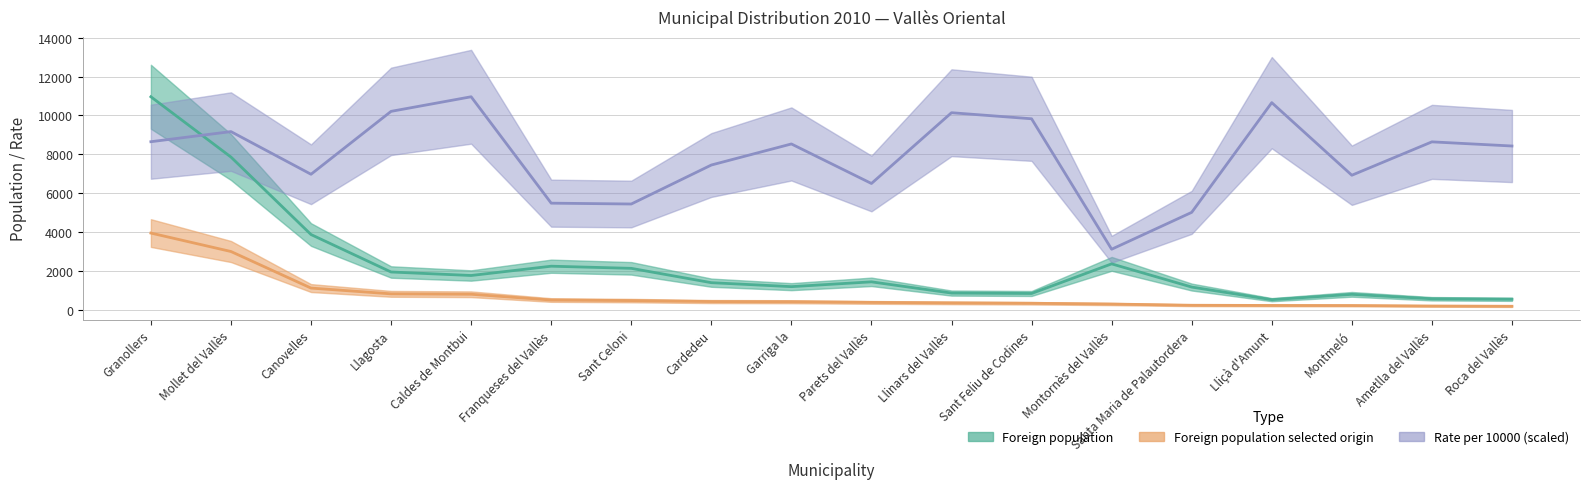

The Foreign population series shows 3047.3 at Caldes de Montbui. True or false?

False